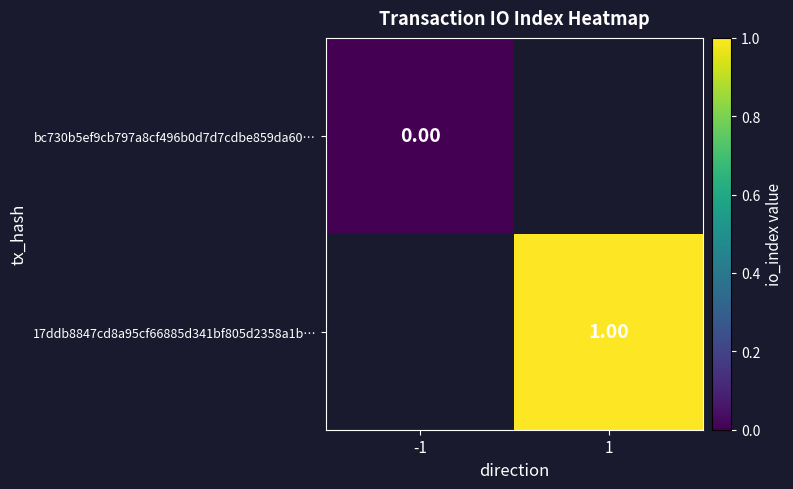

Is the value of bc730b5ef9cb797a8cf496b0d7d7cdbe859da60… at -1 greater than the value of 17ddb8847cd8a95cf66885d341bf805d2358a1b… at 1?

No